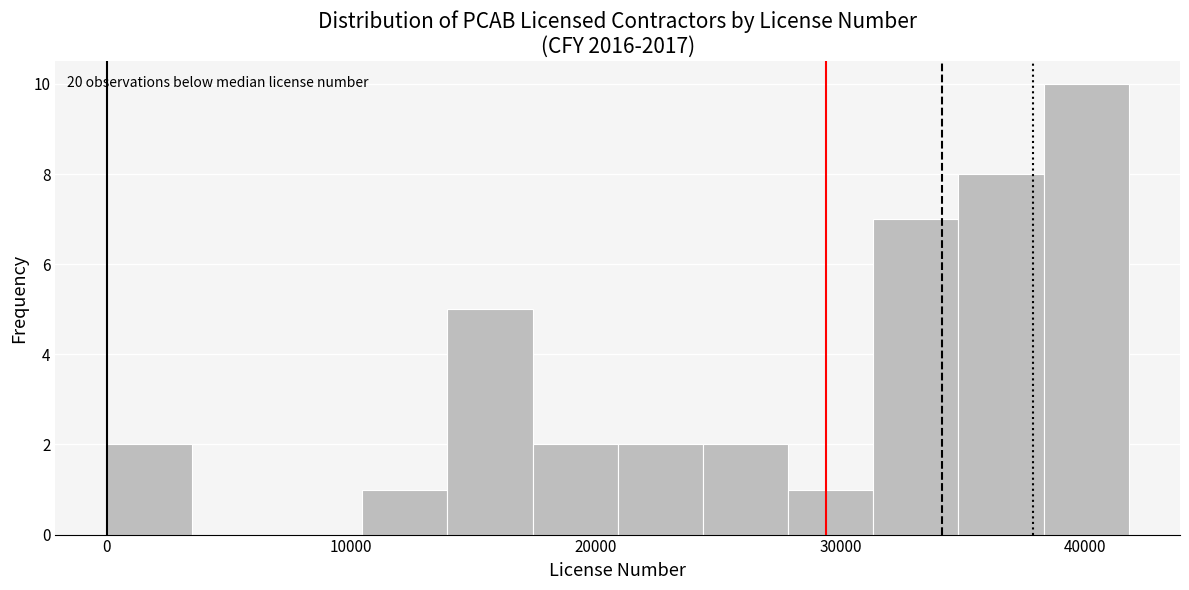

Around what value on the x-axis is the tallest bar? Give the approximate position of its centre, as read against the axis.

40000